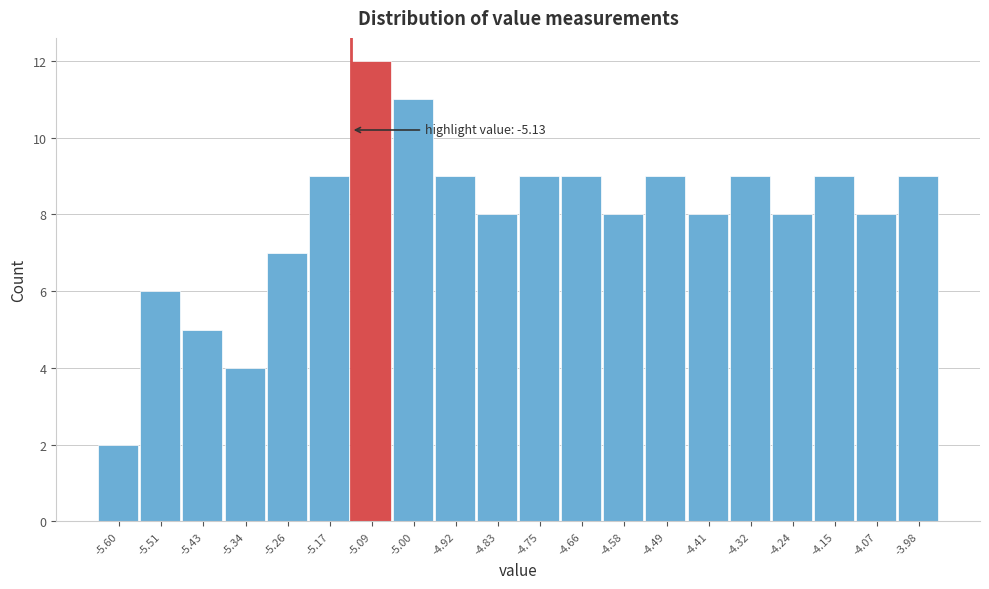

Which range on the x-axis has the tallest bar?

-5.130 to -5.045